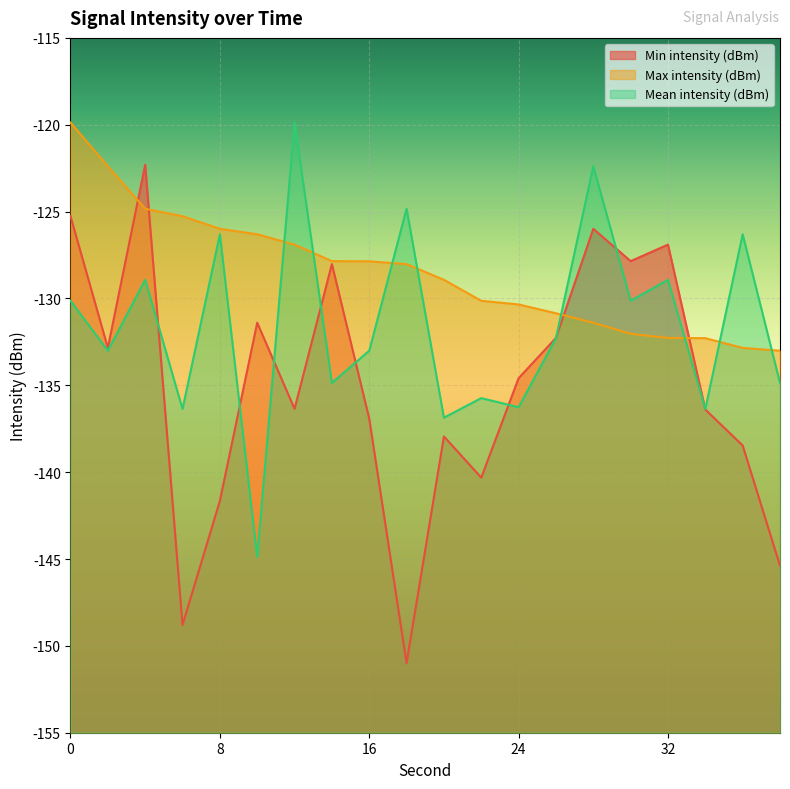

What are all the series names shown in the legend?

Min intensity (dBm), Max intensity (dBm), Mean intensity (dBm)